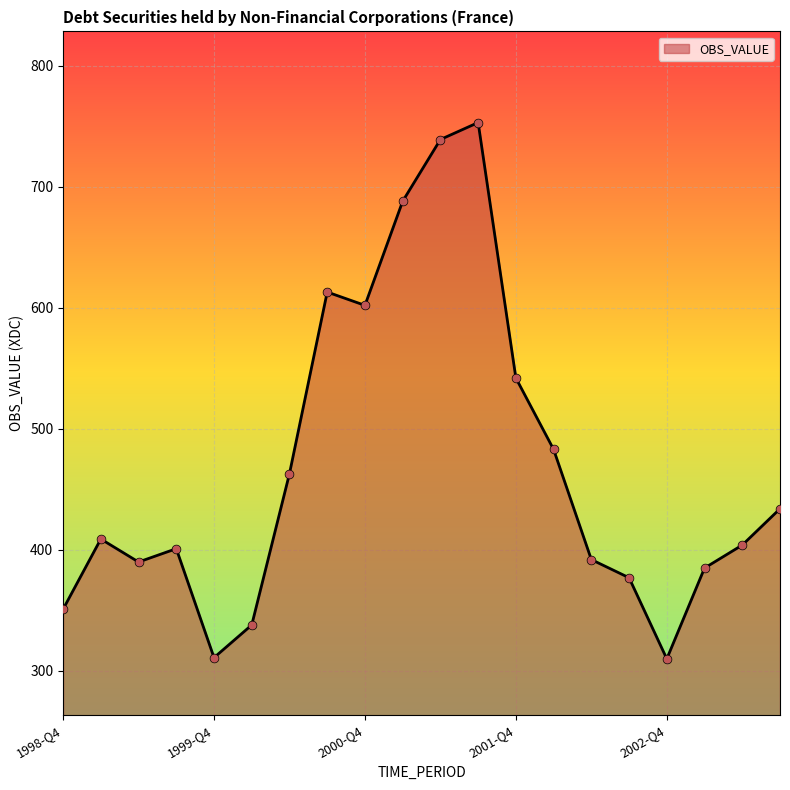

What is the difference between the maximum and minimum values?

443